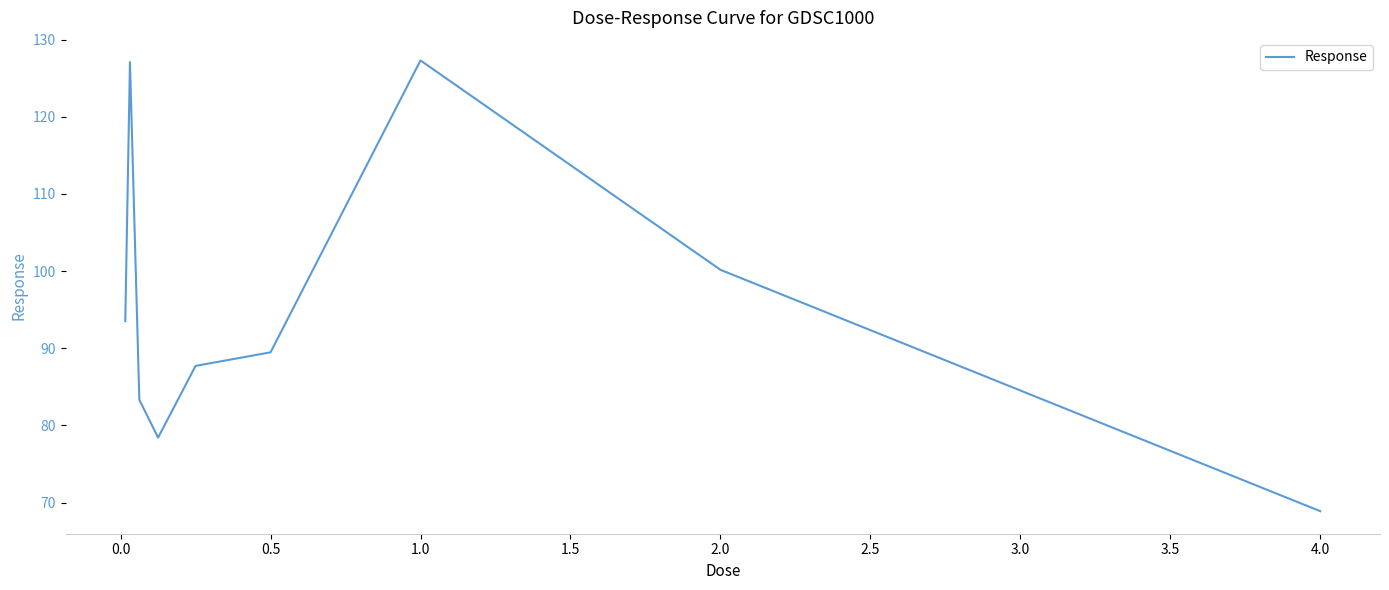

What is the smallest value displayed?

68.9